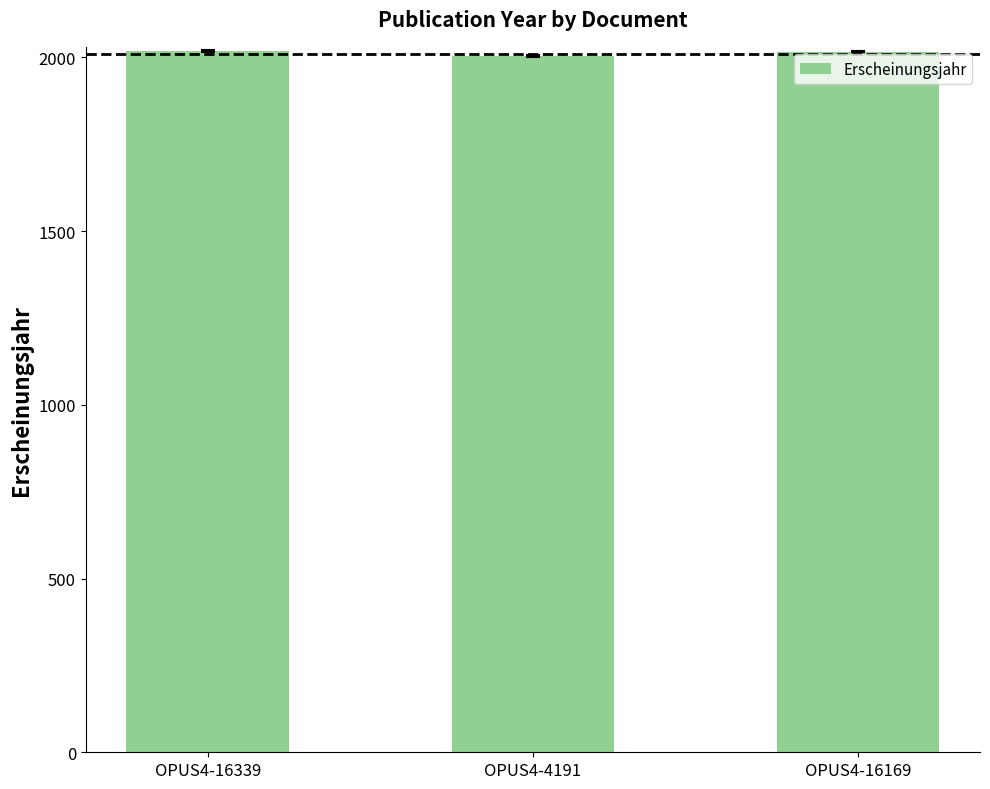

Approximately how many times larger is the value at OPUS4-16339 compared to OPUS4-4191?

1.0